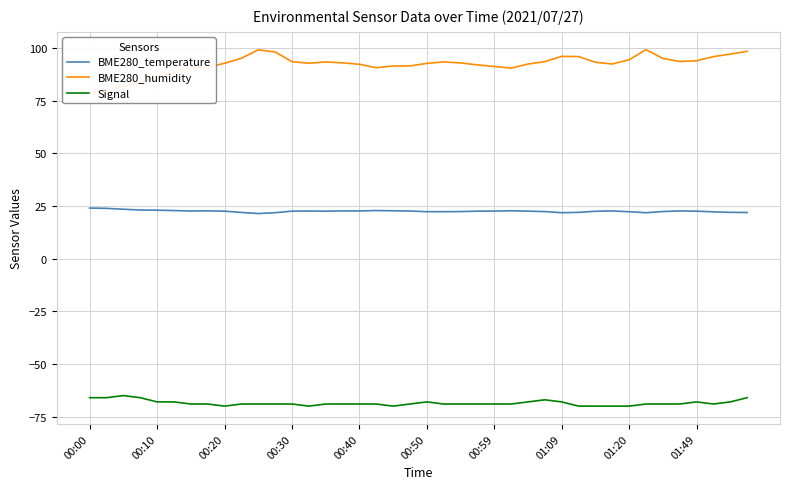

How many lines are shown in the chart?

3